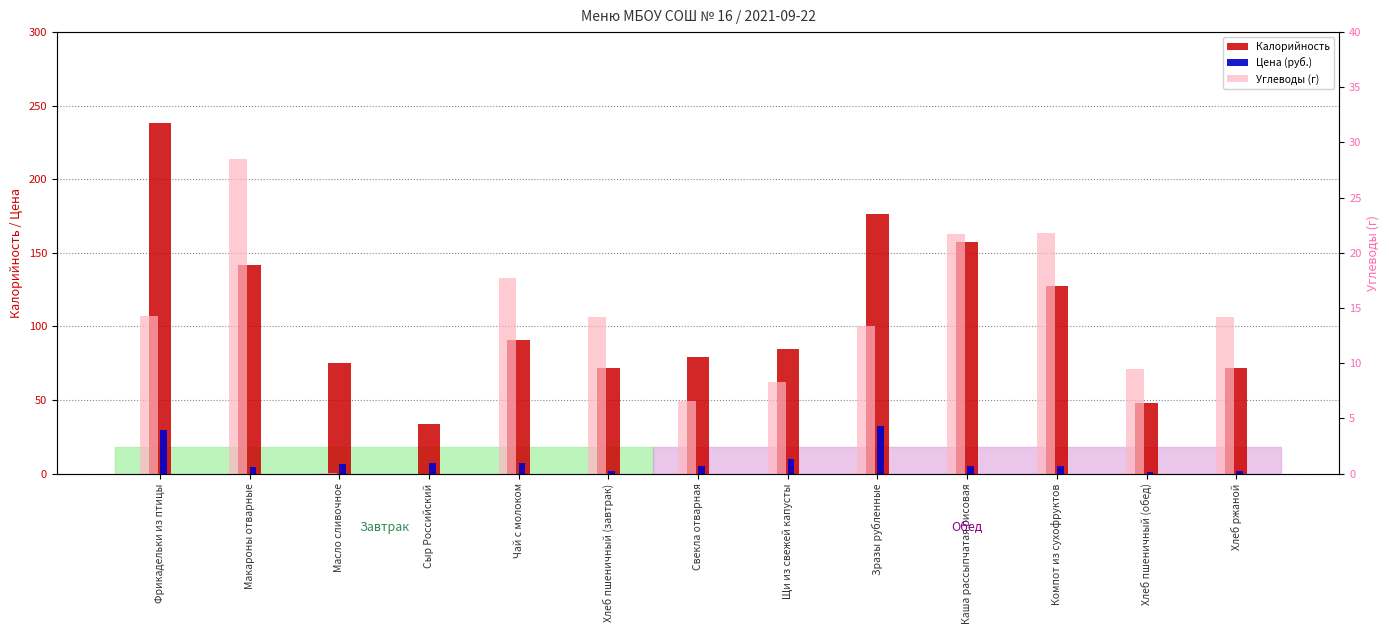

At which category is the sum across all series the highest?

Фрикадельки из птицы